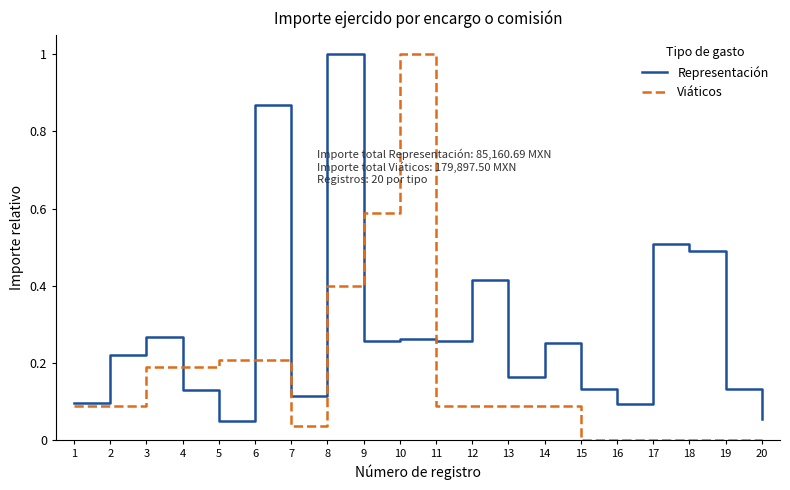

What is the total value across all series at 10?

1.3